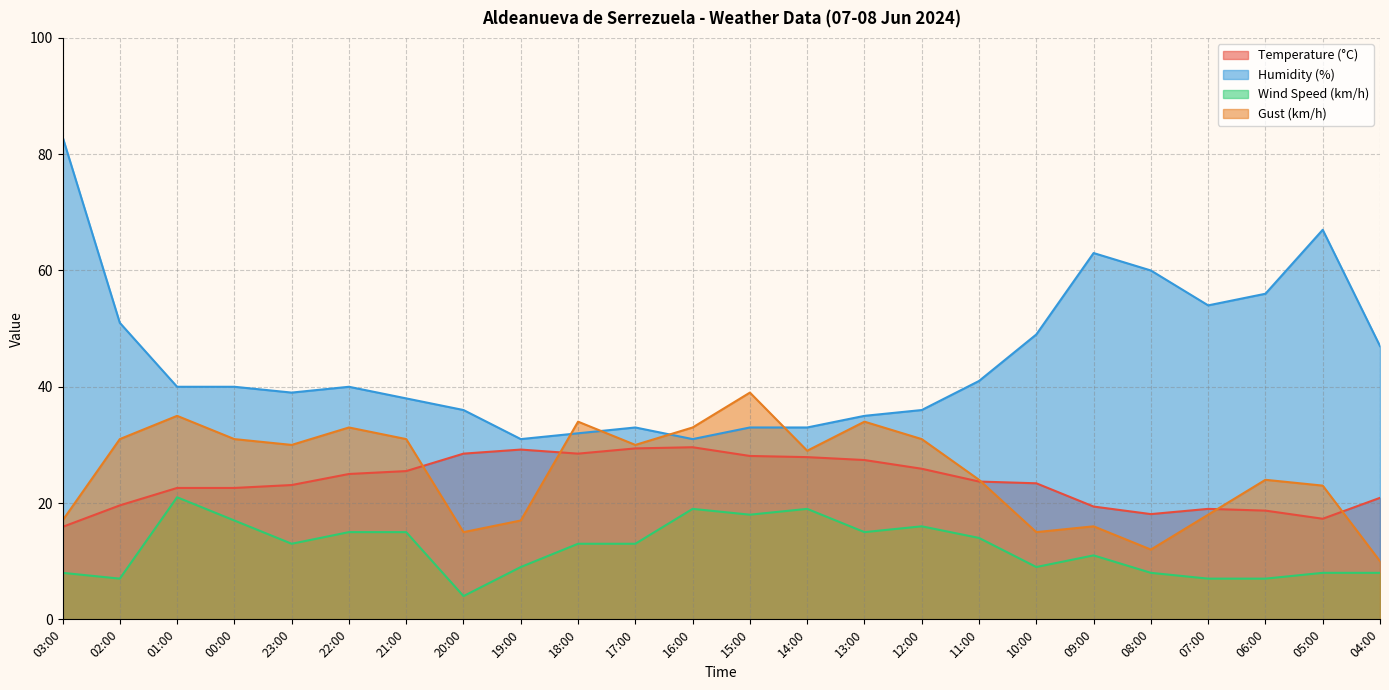

Reading left to right, what are all the values shown in this chart?

Temperature (°C): 03:00=15.9	02:00=19.6	01:00=22.6	00:00=22.6	23:00=23.1	22:00=25.0	21:00=25.5	20:00=28.5	19:00=29.2	18:00=28.5	17:00=29.4	16:00=29.6	15:00=28.1	14:00=27.9	13:00=27.4	12:00=25.9	11:00=23.7	10:00=23.4	09:00=19.4	08:00=18.1	07:00=19.0	06:00=18.7	05:00=17.3	04:00=20.9
Humidity (%): 03:00=83.0	02:00=51.0	01:00=40.0	00:00=40.0	23:00=39.0	22:00=40.0	21:00=38.0	20:00=36.0	19:00=31.0	18:00=32.0	17:00=33.0	16:00=31.0	15:00=33.0	14:00=33.0	13:00=35.0	12:00=36.0	11:00=41.0	10:00=49.0	09:00=63.0	08:00=60.0	07:00=54.0	06:00=56.0	05:00=67.0	04:00=47.0
Wind Speed (km/h): 03:00=8.0	02:00=7.0	01:00=21.0	00:00=17.0	23:00=13.0	22:00=15.0	21:00=15.0	20:00=4.0	19:00=9.0	18:00=13.0	17:00=13.0	16:00=19.0	15:00=18.0	14:00=19.0	13:00=15.0	12:00=16.0	11:00=14.0	10:00=9.0	09:00=11.0	08:00=8.0	07:00=7.0	06:00=7.0	05:00=8.0	04:00=8.0
Gust (km/h): 03:00=17.0	02:00=31.0	01:00=35.0	00:00=31.0	23:00=30.0	22:00=33.0	21:00=31.0	20:00=15.0	19:00=17.0	18:00=34.0	17:00=30.0	16:00=33.0	15:00=39.0	14:00=29.0	13:00=34.0	12:00=31.0	11:00=24.0	10:00=15.0	09:00=16.0	08:00=12.0	07:00=18.0	06:00=24.0	05:00=23.0	04:00=10.0